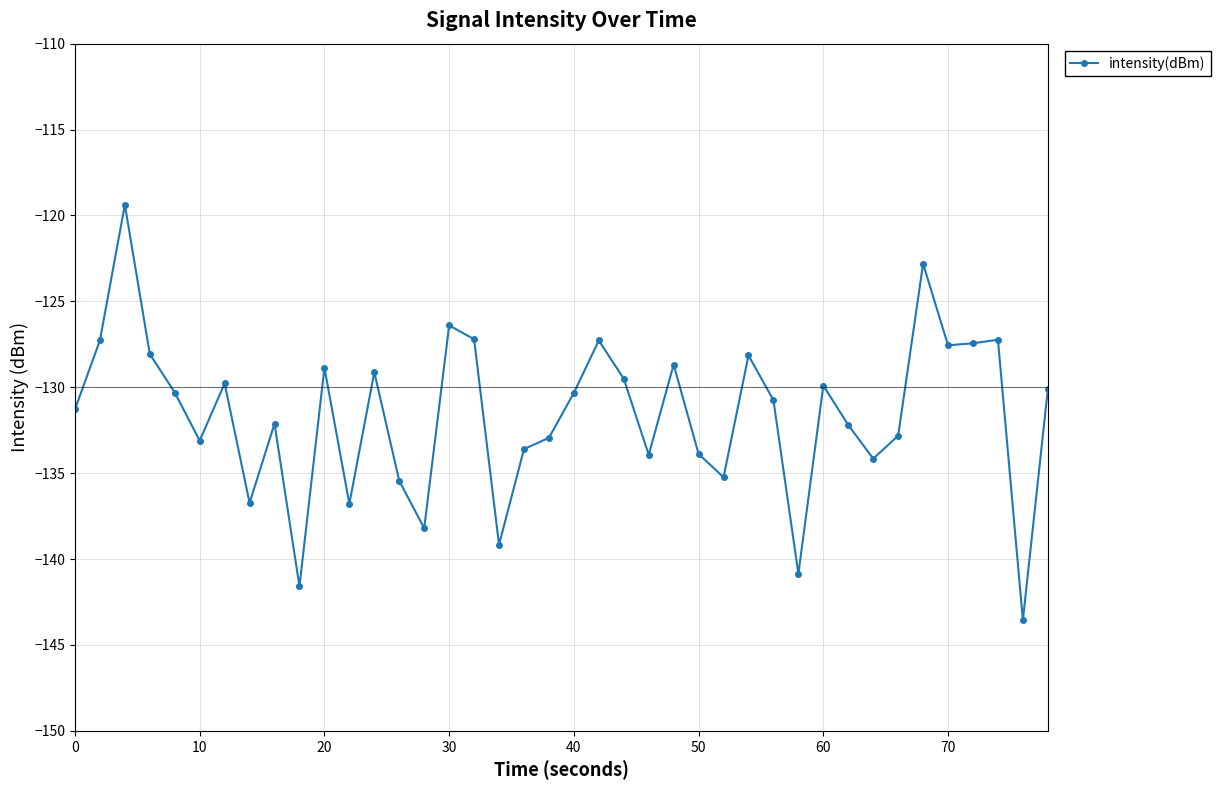

What is the value of the 21st point from the left?

-130.3